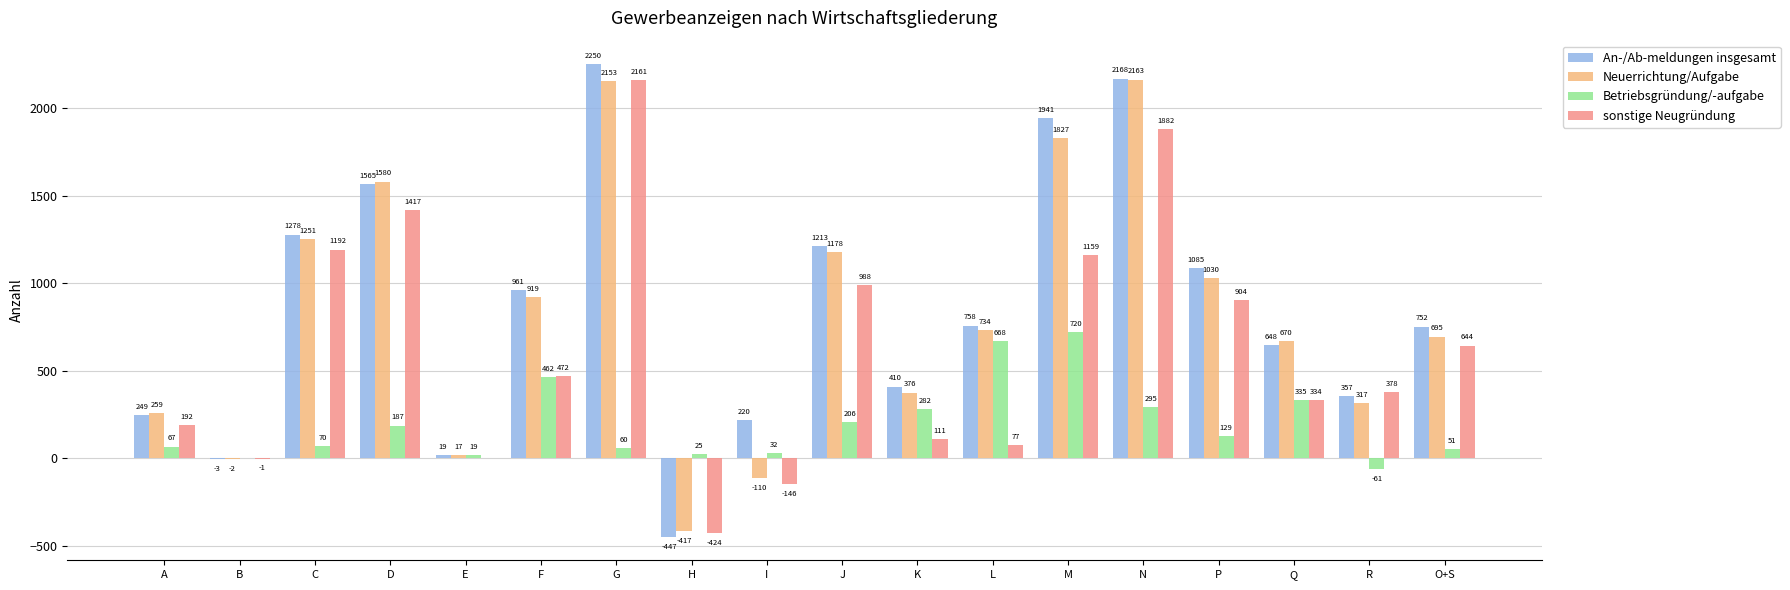

What are all the series names shown in the legend?

An-/Ab-meldungen insgesamt, Neuerrichtung/Aufgabe, Betriebsgründung/-aufgabe, sonstige Neugründung